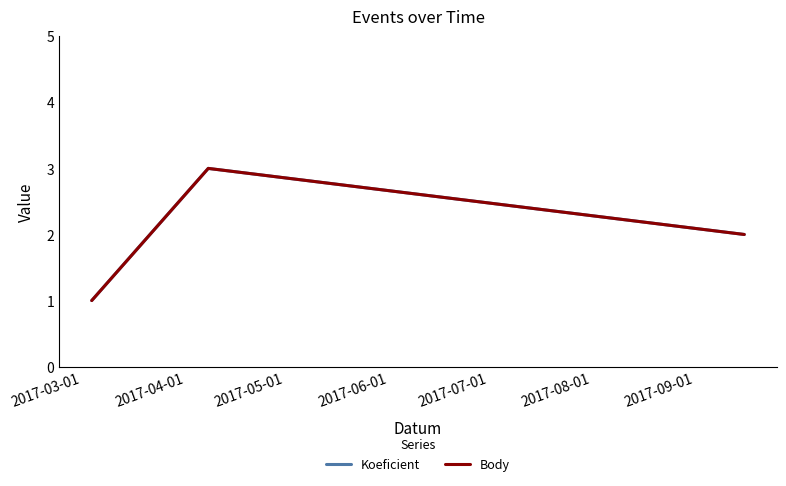

Which category has the highest value across all series?

2017-04-01